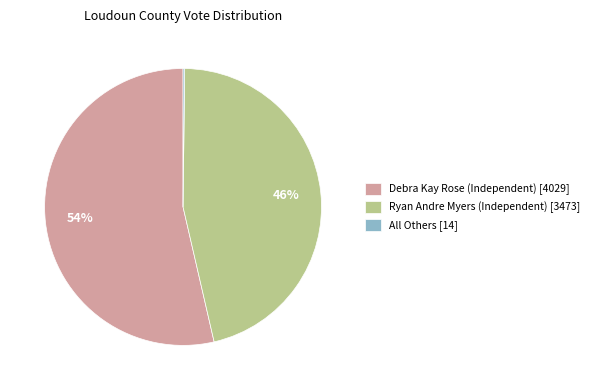

Does Debra Kay Rose (Independent) account for over 50% of the chart?

Yes